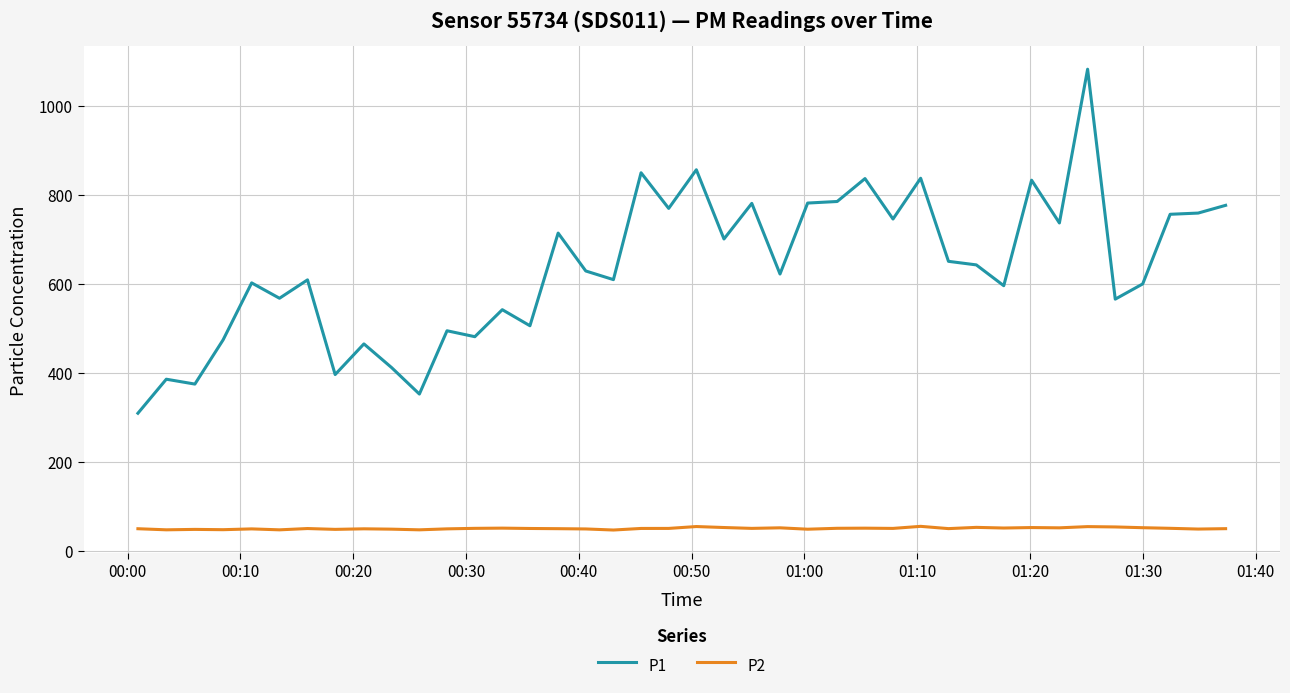

True or false: P2 and P1 intersect in this chart.

False